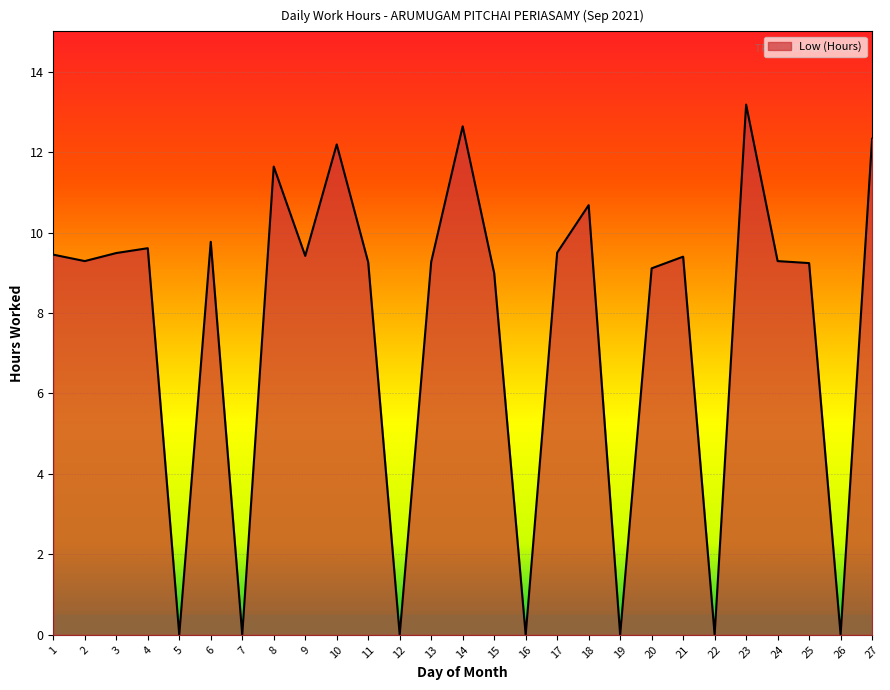

What is the greatest value displayed?

13.2